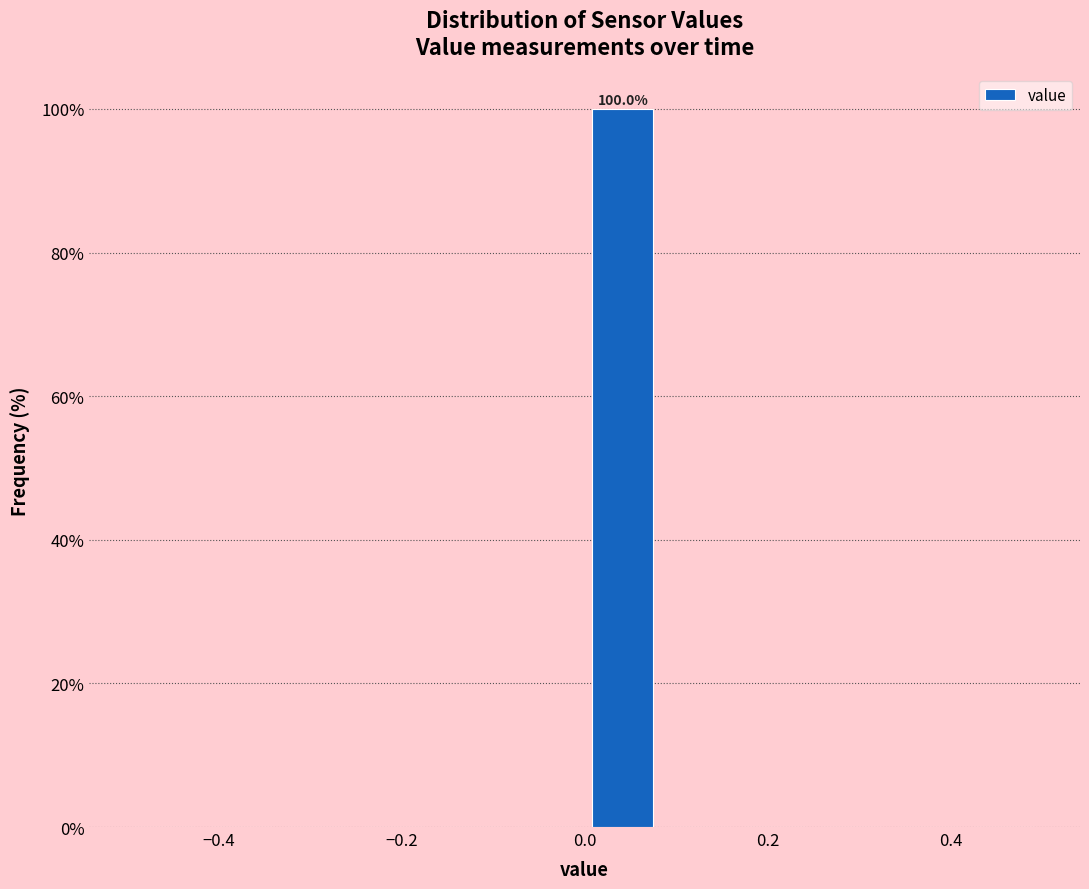

Which range on the x-axis has the tallest bar?

0.00 to 0.08